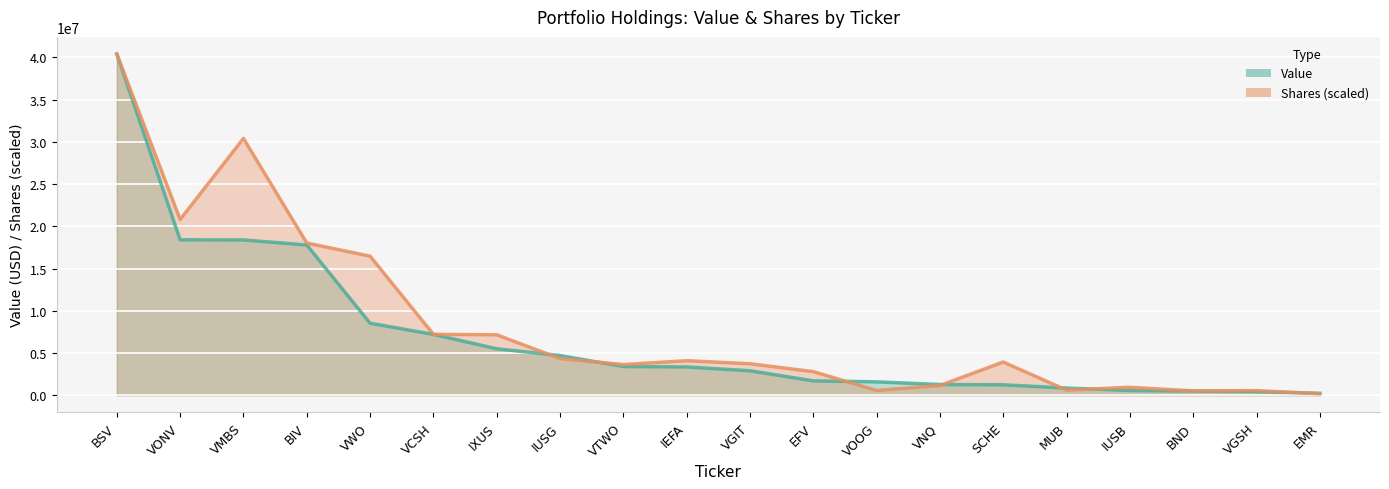

What is the average value of the Shares series?

8377360.1